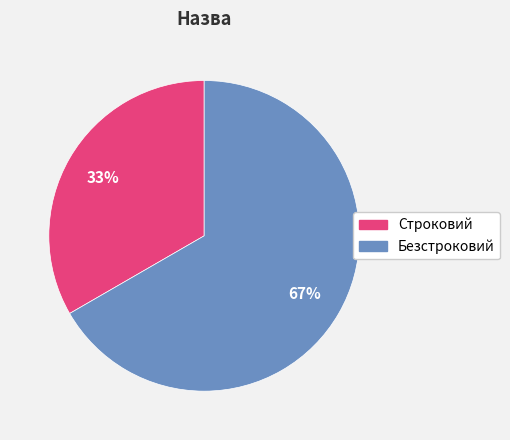

To the nearest percent, what is the combined percentage of Строковий and Безстроковий?

100%